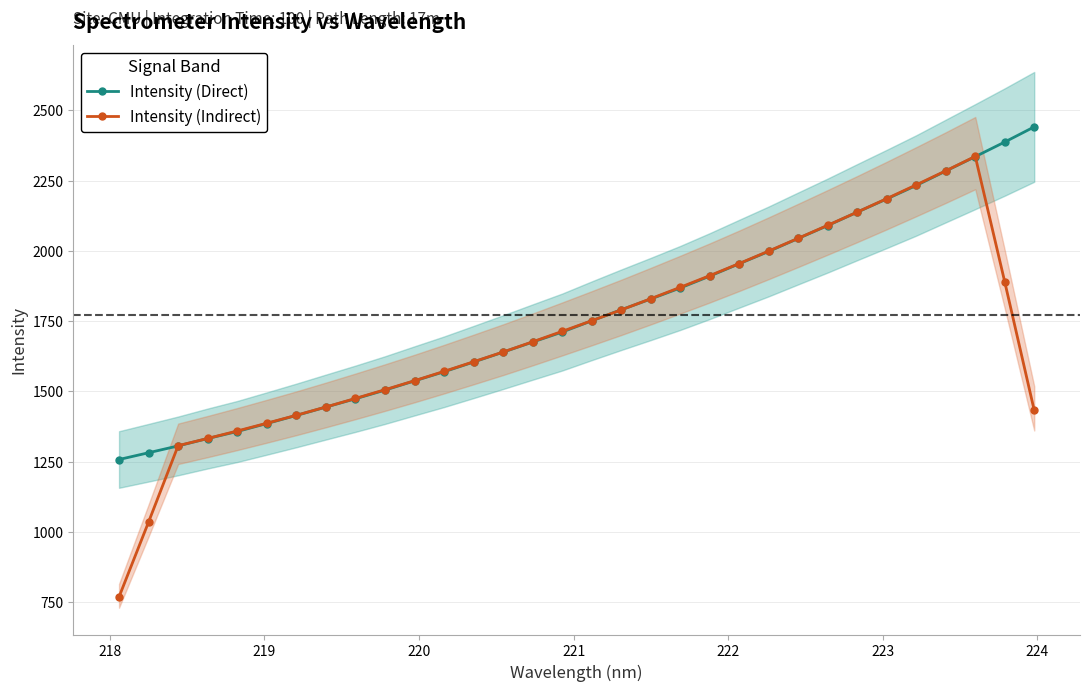

Does the chart have visible grid lines?

Yes